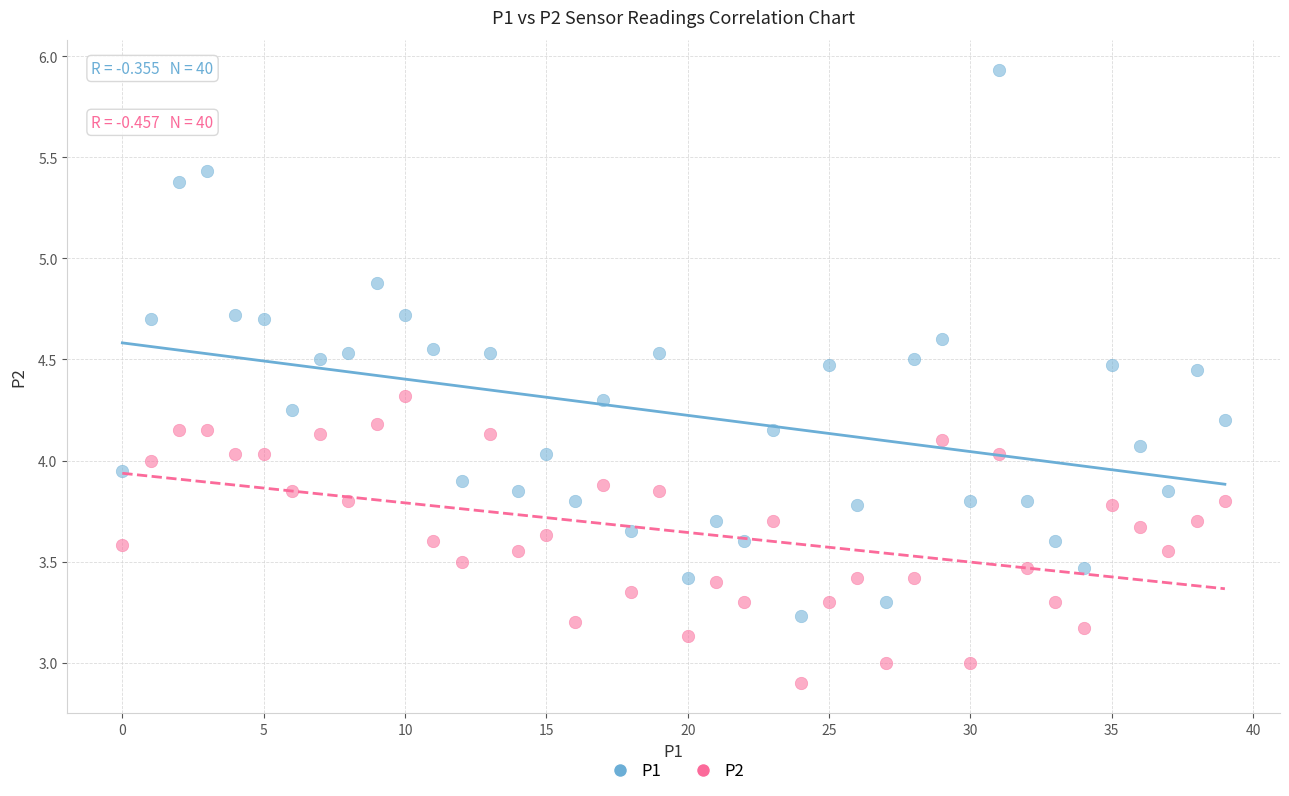

Which series has the largest Y range (max minus min)?

P1